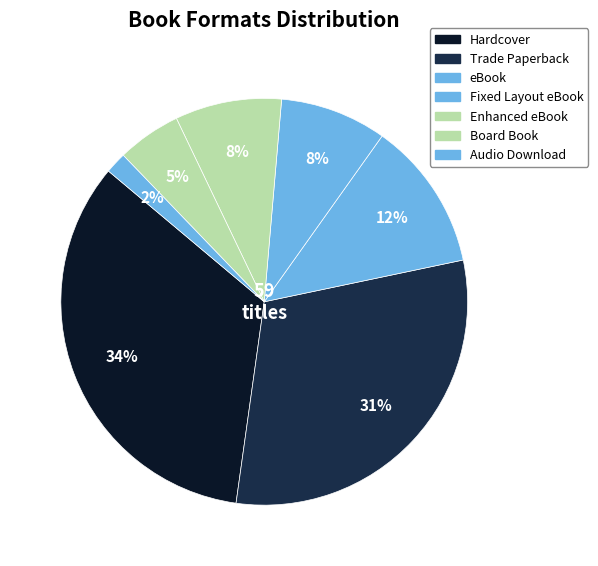

How many slices are in this pie chart?

7